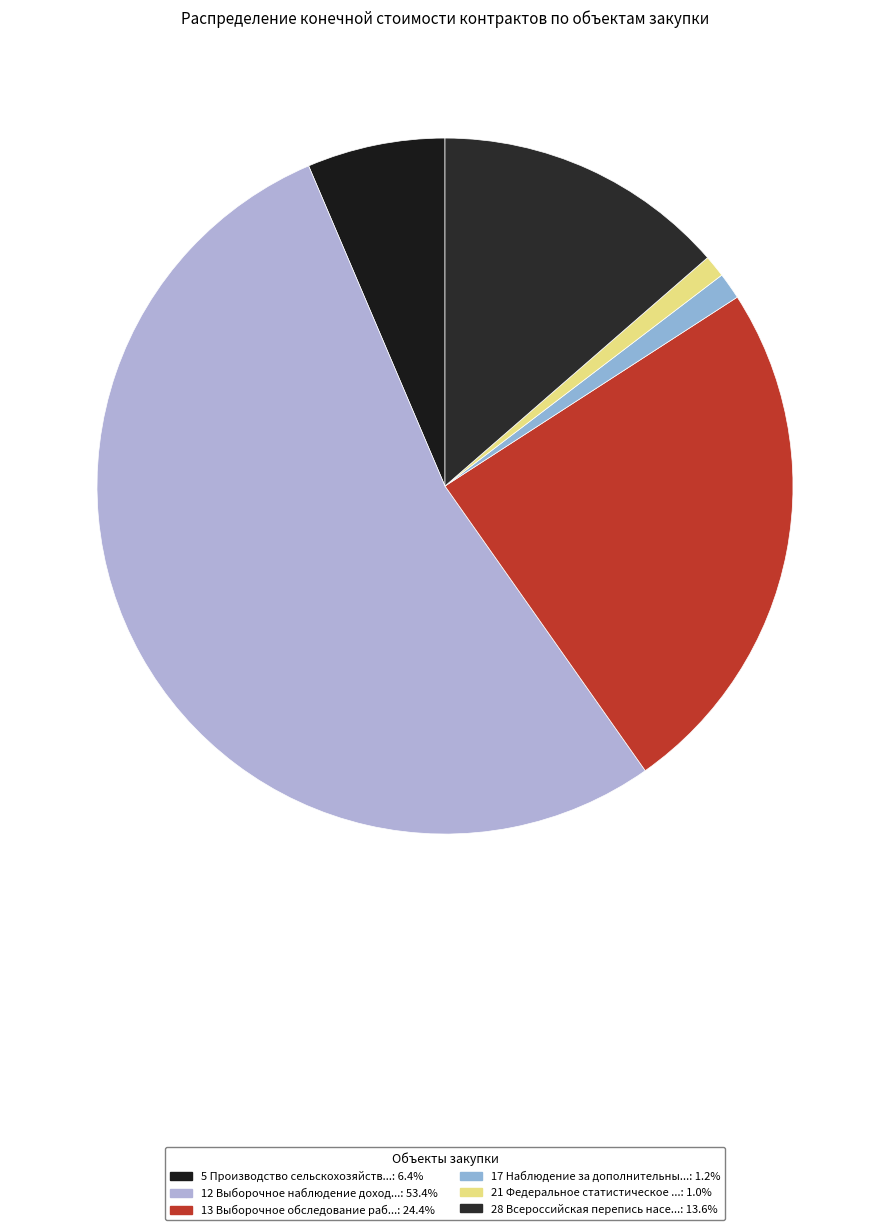

Which category has the biggest portion of the pie?

12 Выборочное наблюдение доходов населения